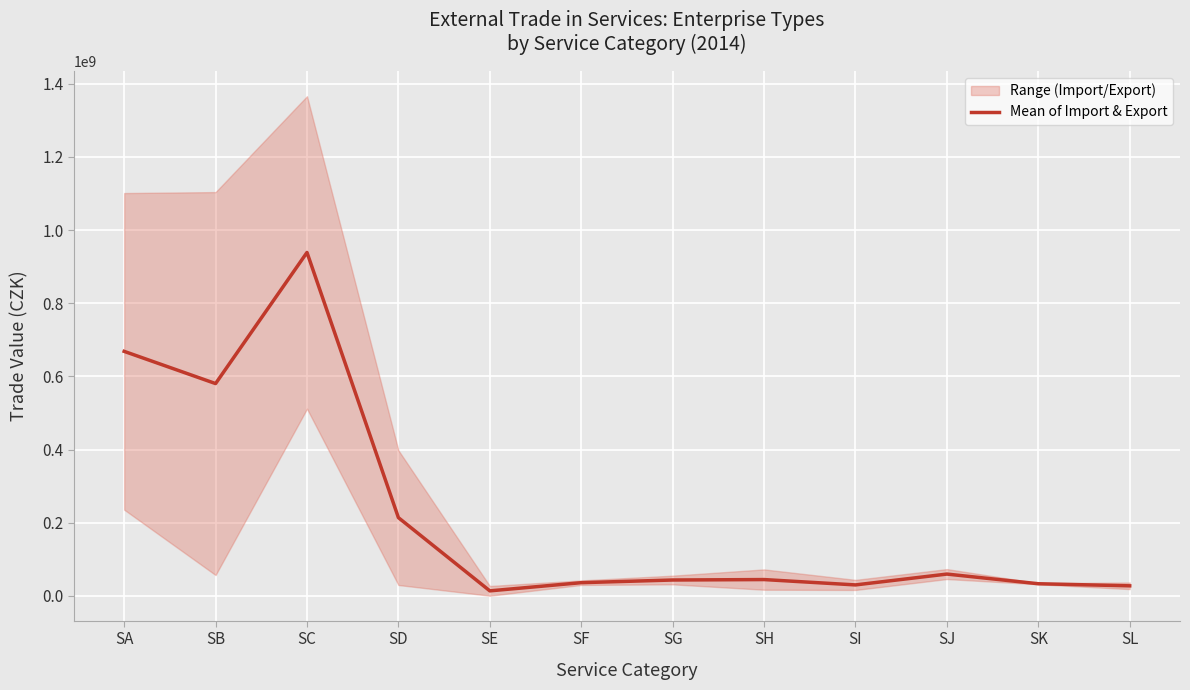

How many values are below 44584267?

6